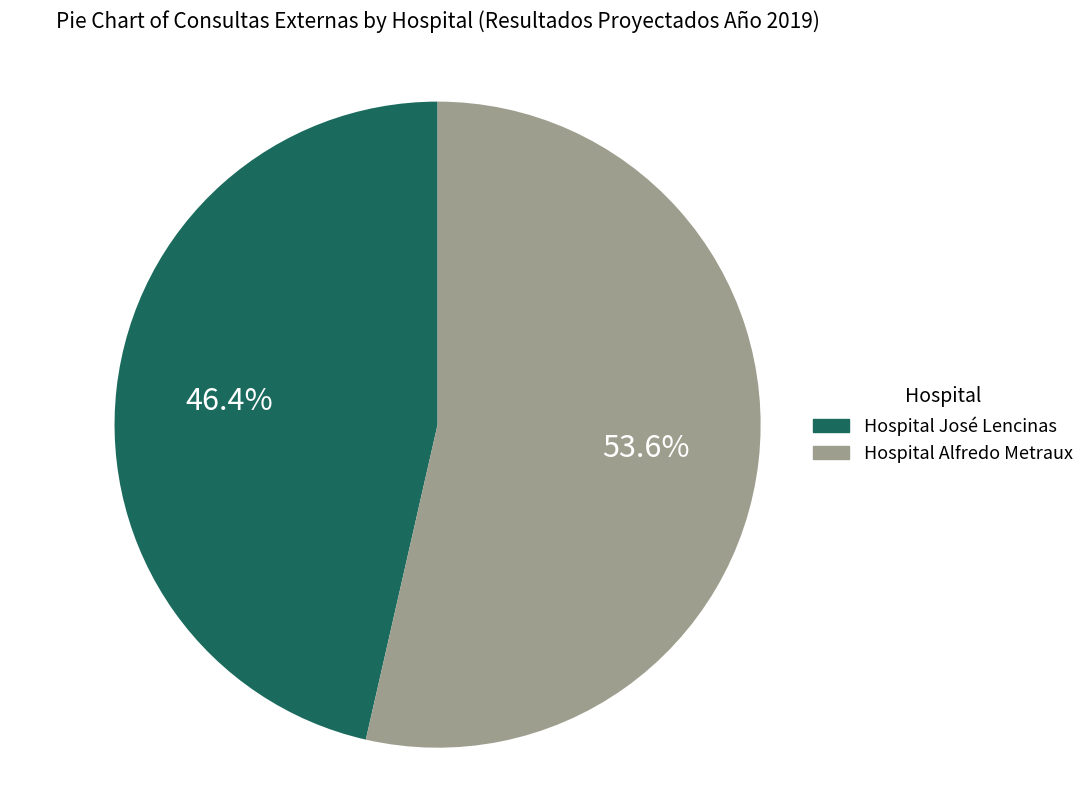

To the nearest percent, what is the difference between the Hospital Alfredo Metraux and Hospital José Lencinas slice percentages?

7%